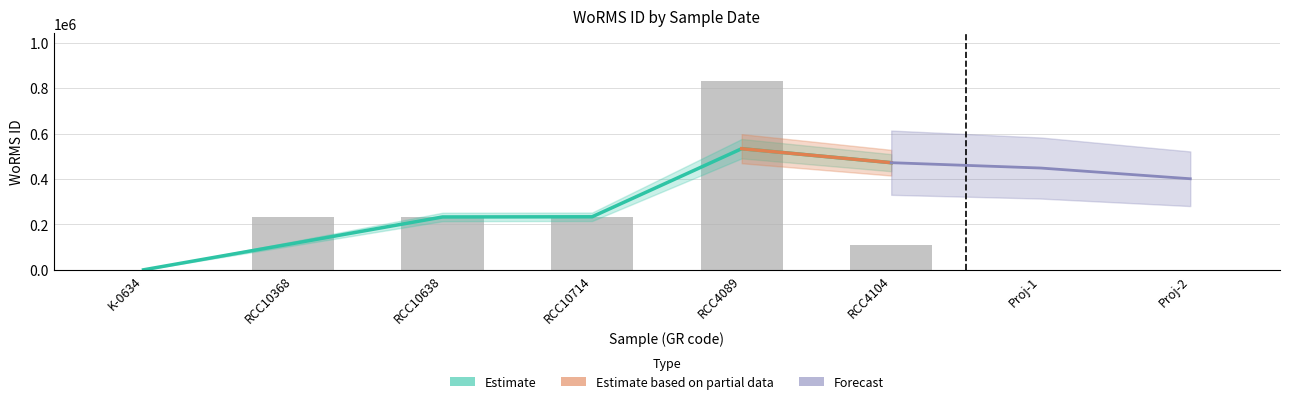

What is the value of the Forecast bar at the 6th from the left?

110321